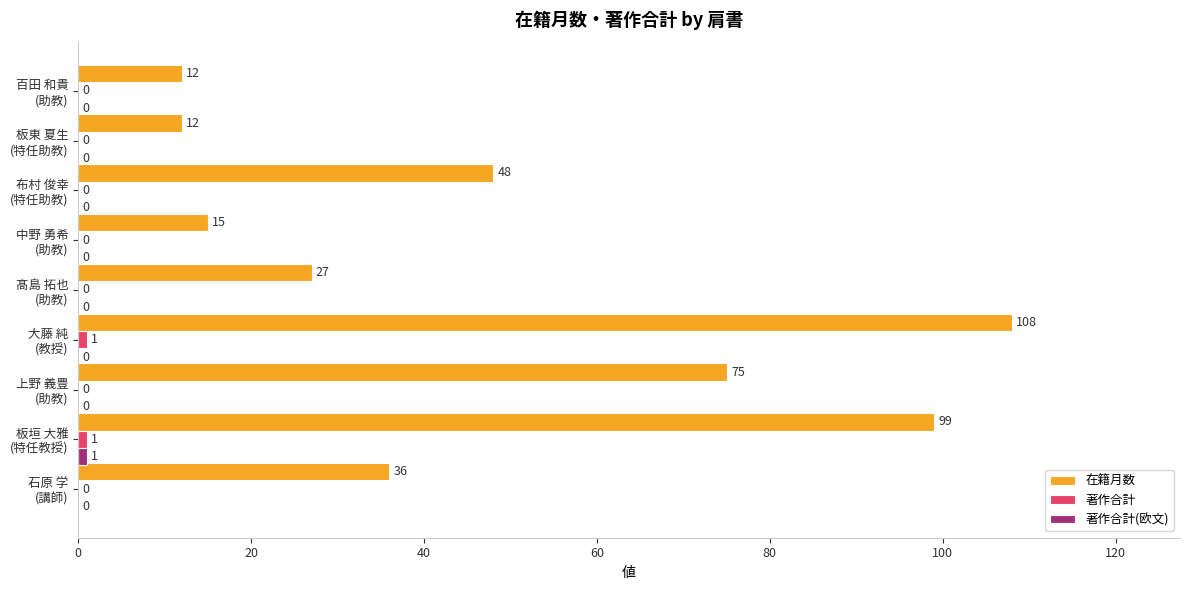

What is the maximum value shown in the chart?

108